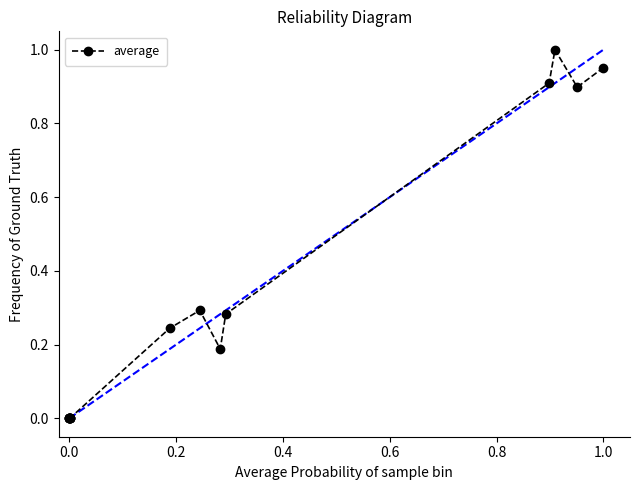

What is the value of the 15th point from the left?

0.9